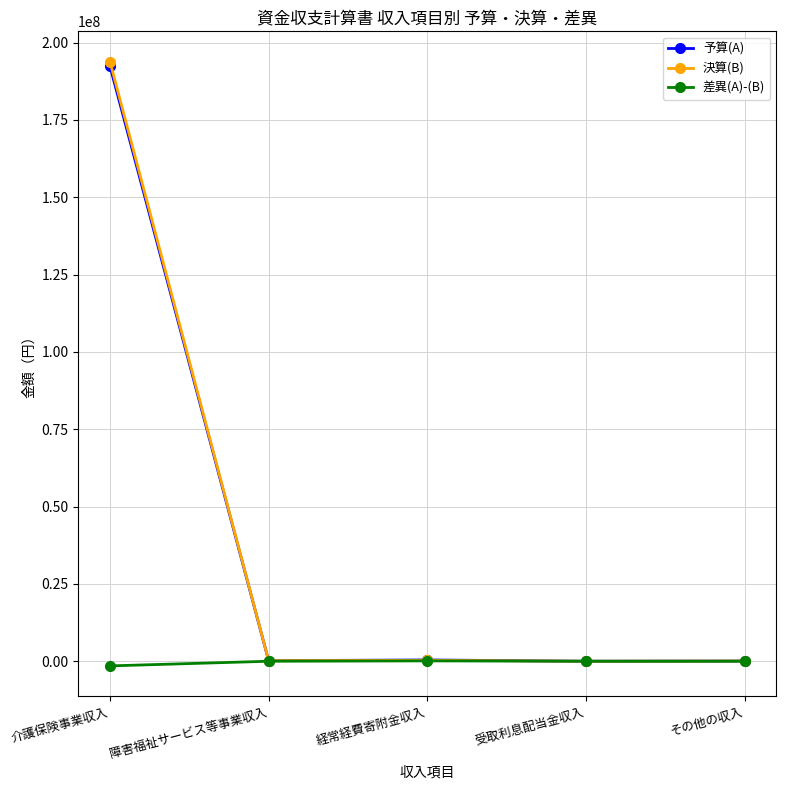

Which series has the widest spread of values?

決算(B)